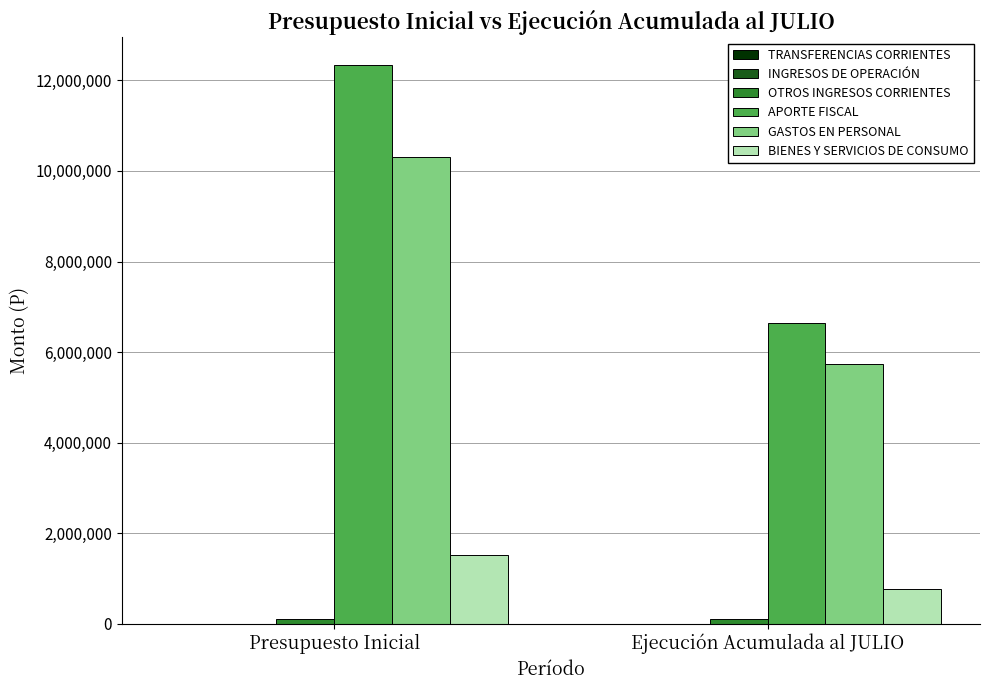

At which category is the sum across all series the highest?

Presupuesto Inicial